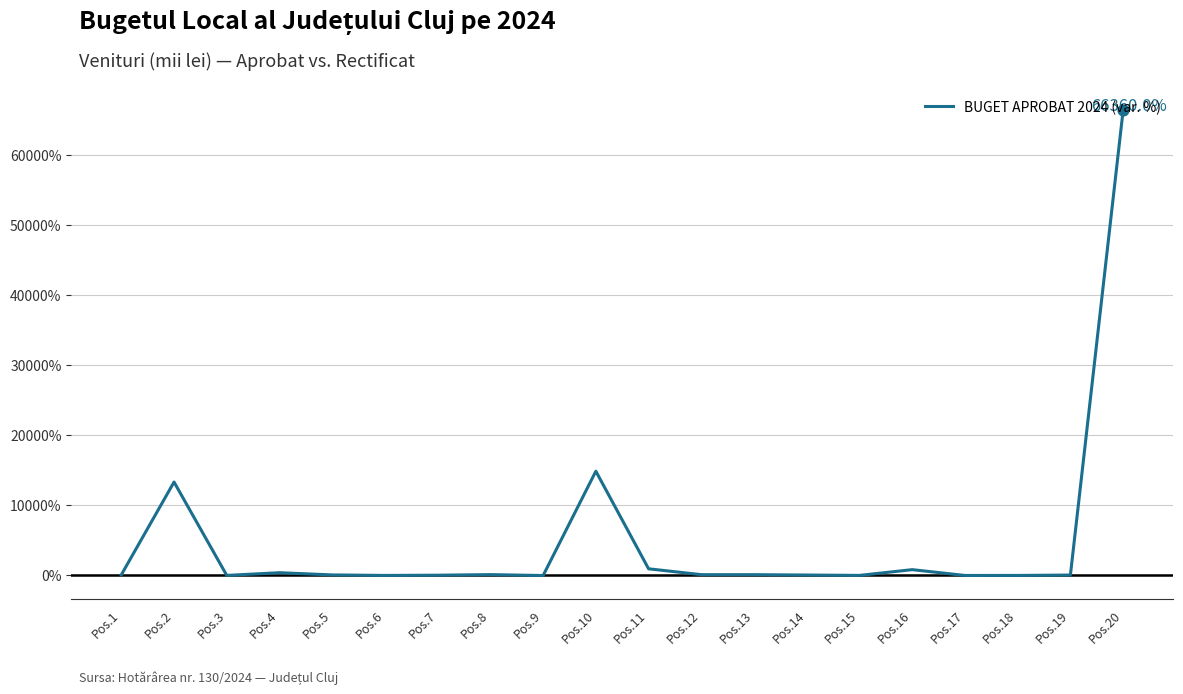

Which has a higher value, Pos.5 or Pos.10?

Pos.10